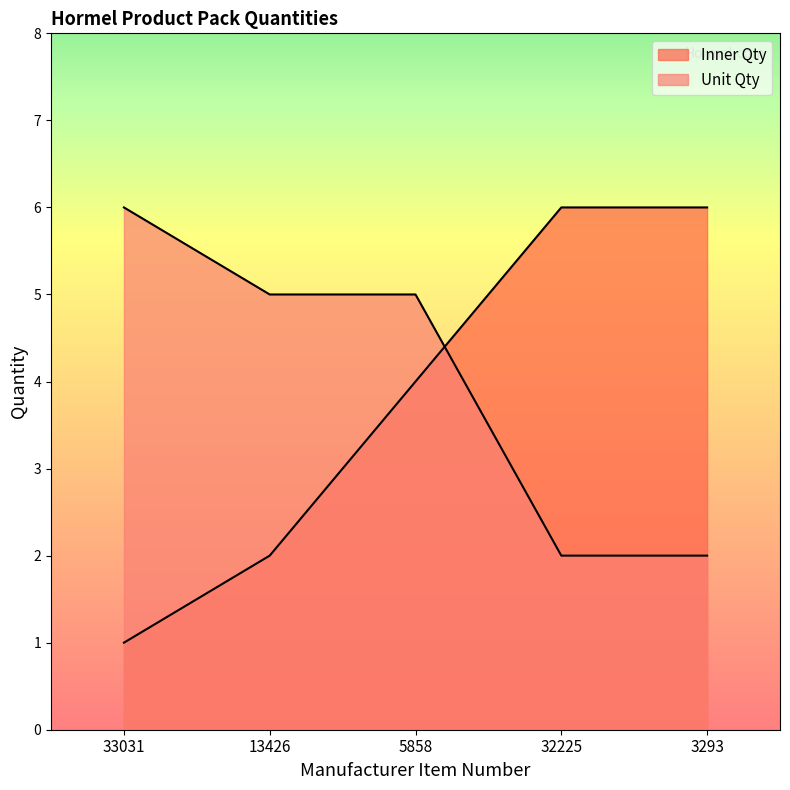

What are all the series names shown in the legend?

Inner Qty, Unit Qty